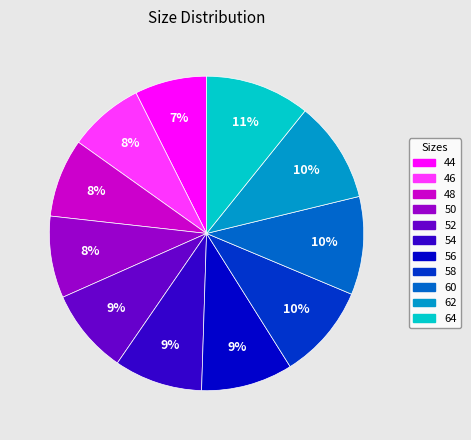

What is the ratio of the value at 64 to the value at 58?

1.1